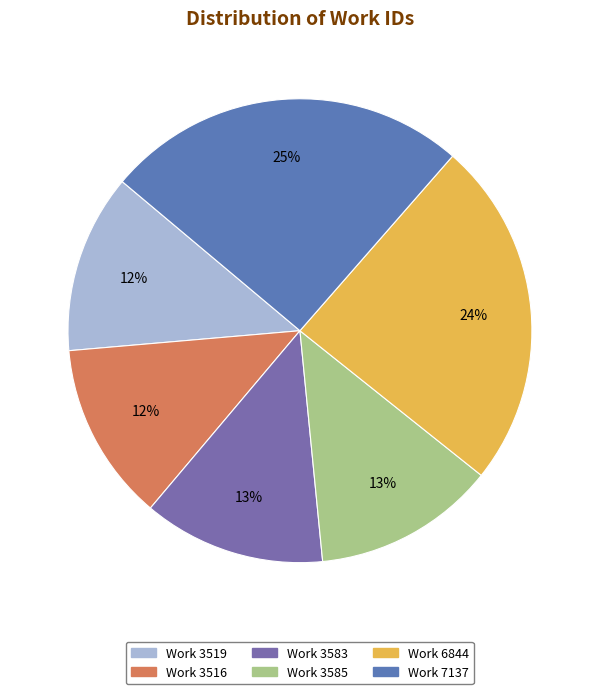

Count the number of slices in the pie.

6